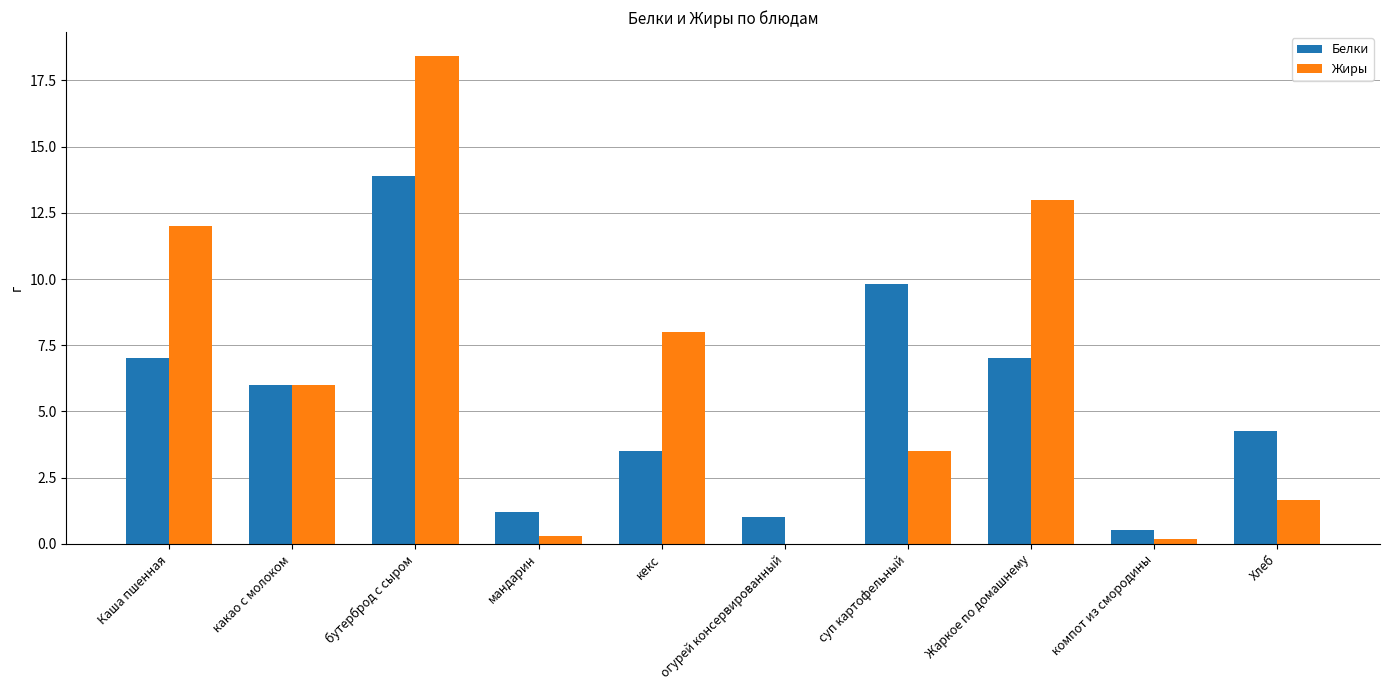

What is the highest value of the Белки series?

13.9